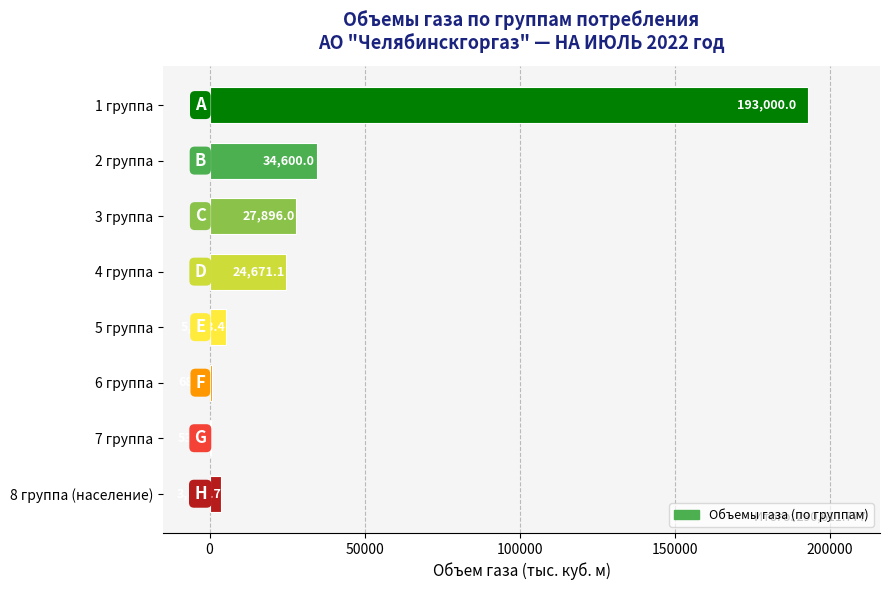

What is the average value?

36326.5